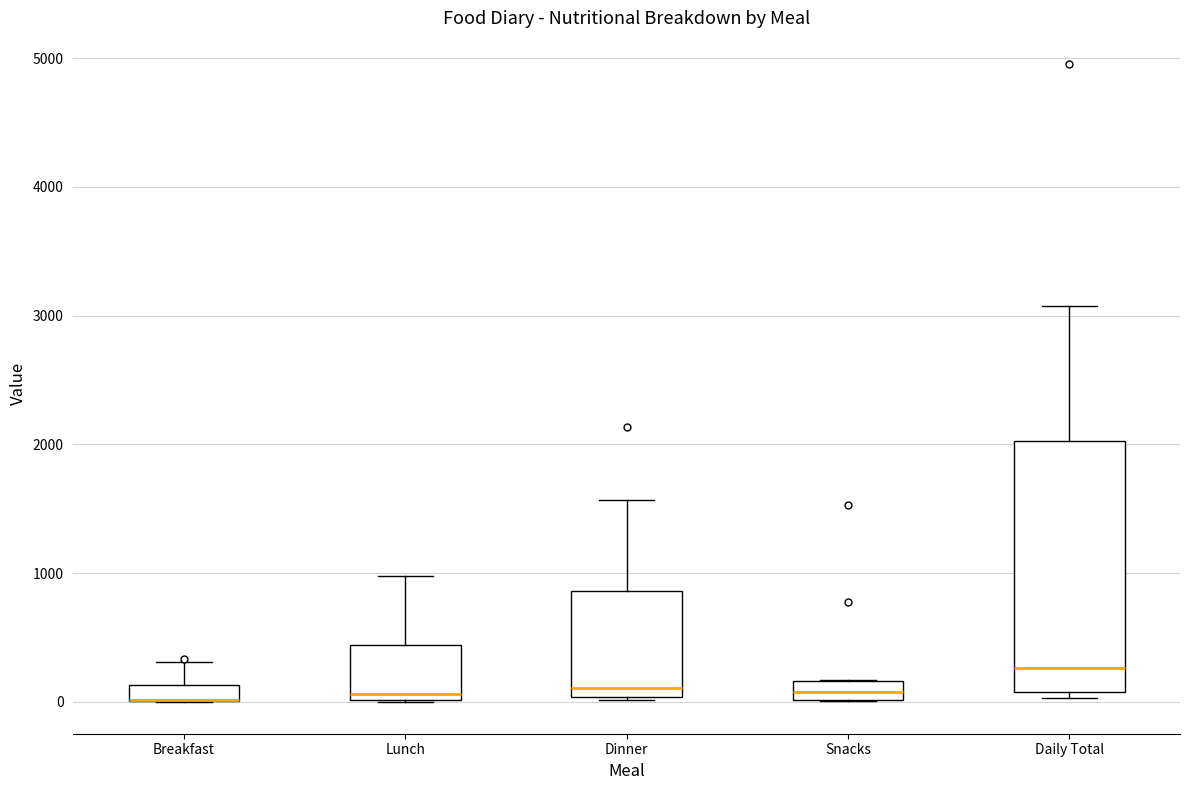

Where does the upper whisker of the box for Breakfast end on the y-axis? The values are not printed on the chart, so give them approximately, as read against the axis.

300